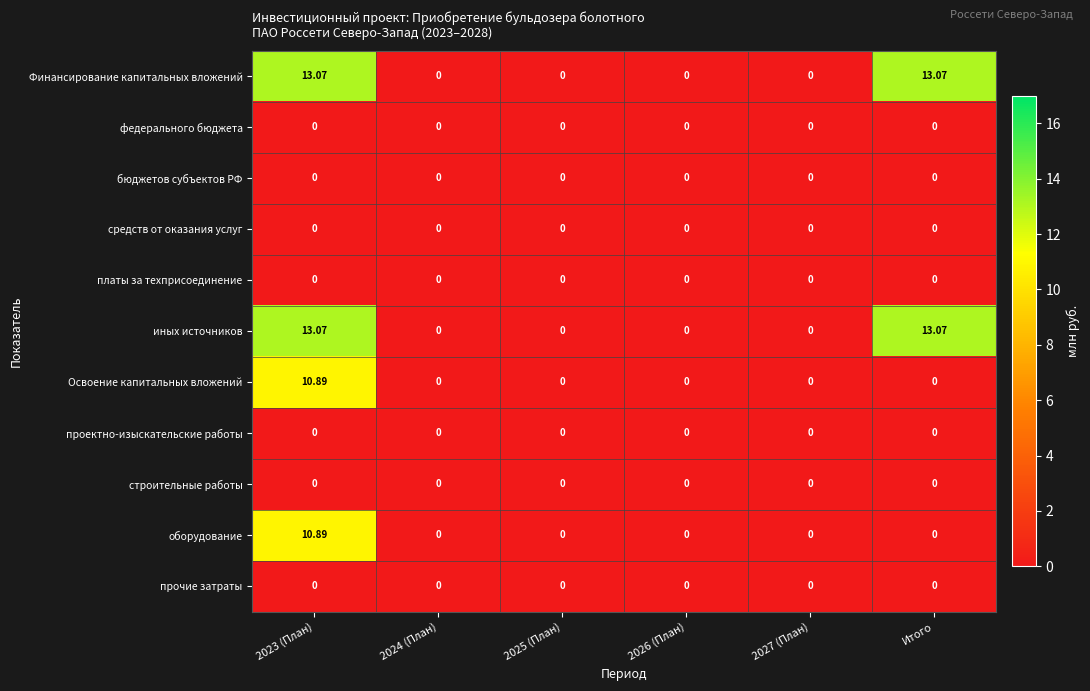

Is the value of иных источников at Итого greater than the value of Освоение капитальных вложений at 2023 (План)?

Yes